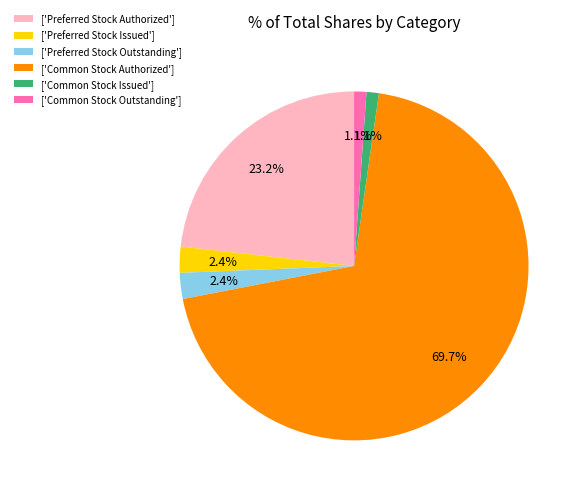

Is there a majority slice in this chart?

Yes